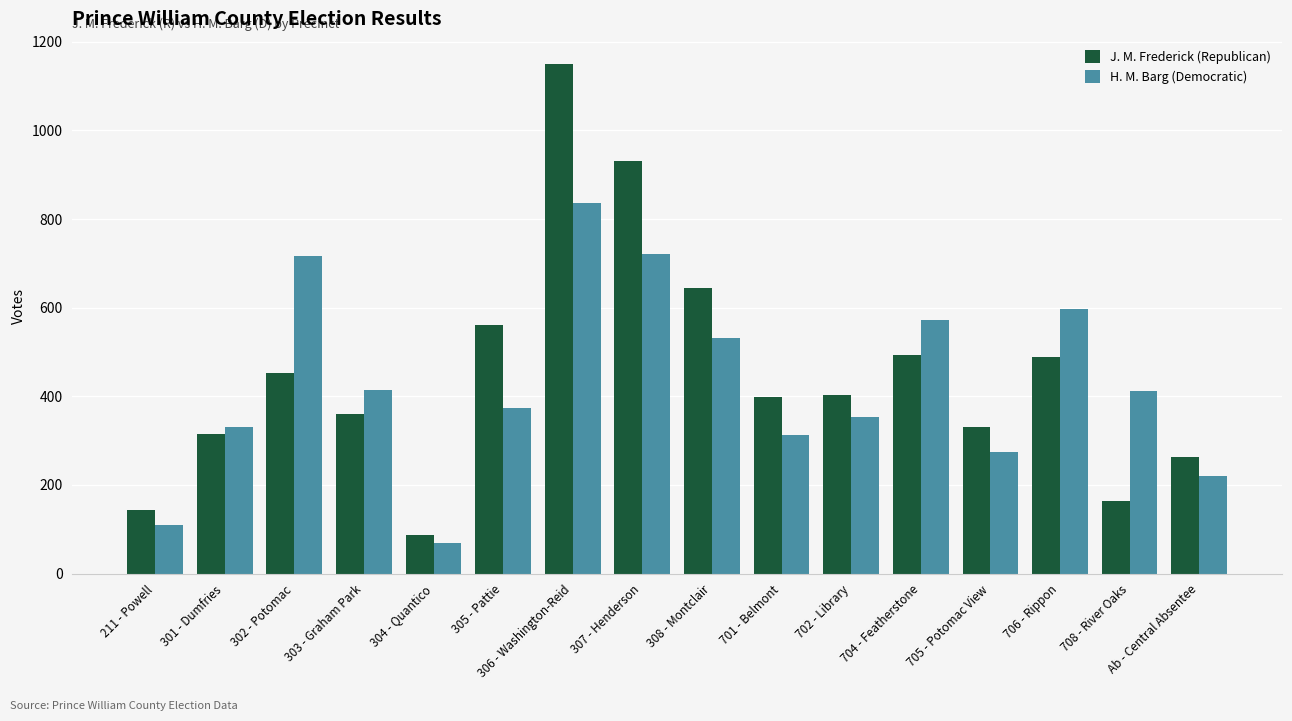

What value does the H. M. Barg (Democratic) series have at 706 - Rippon?

598